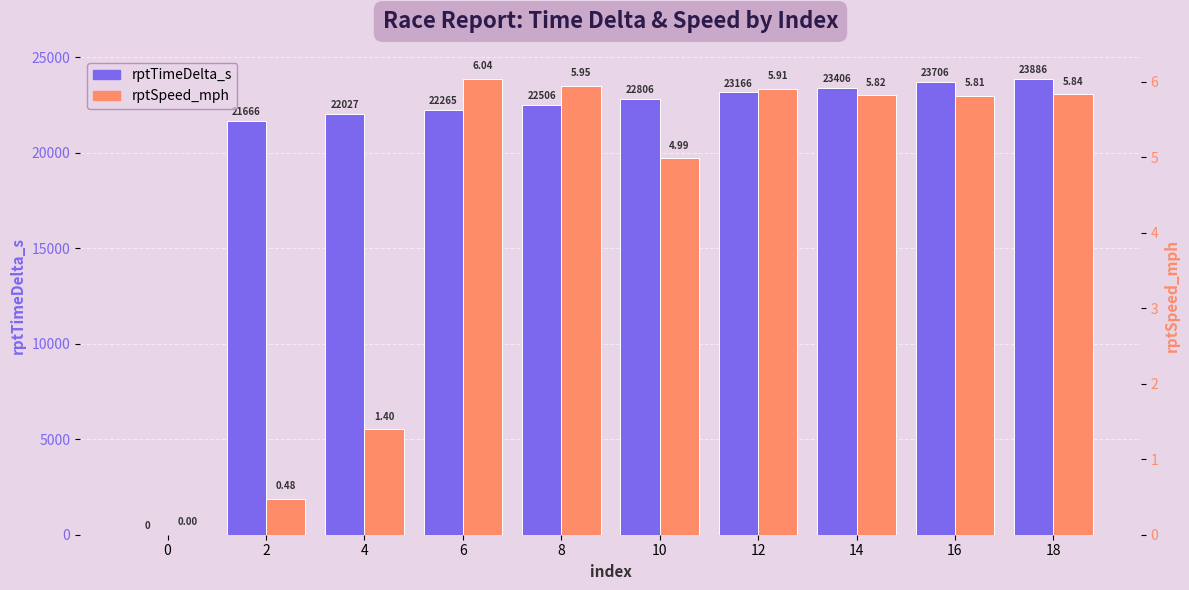

Which series has the largest total across all categories?

rptTimeDelta_s